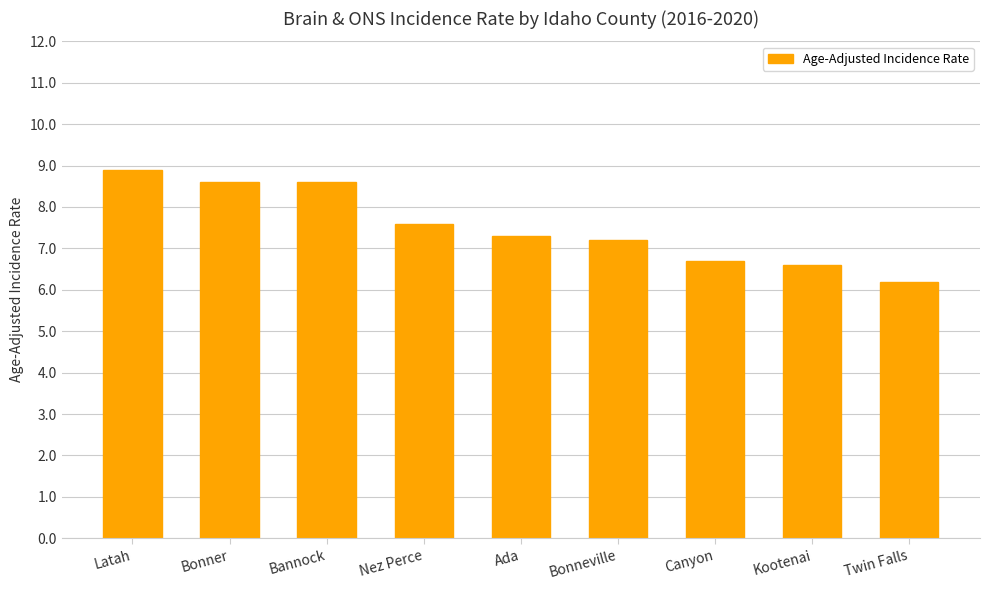

What position from the left is Bonner?

2